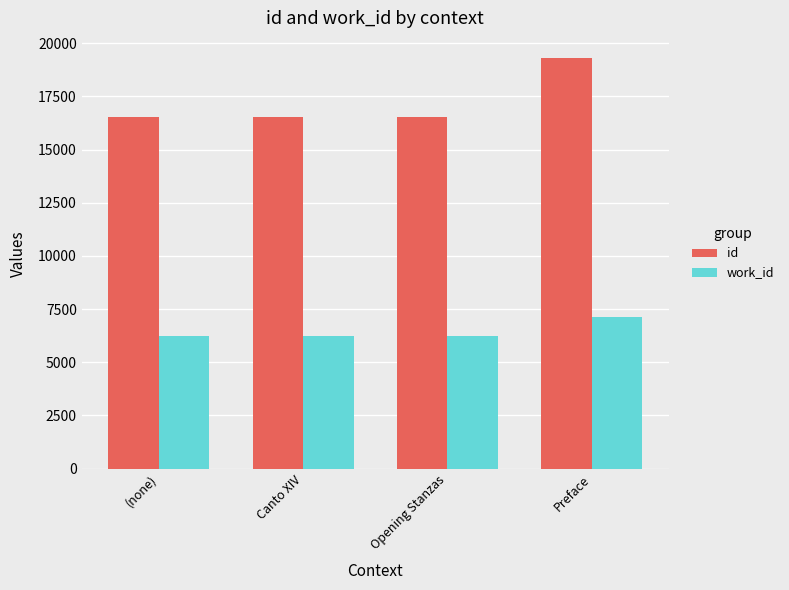

The value of id at Canto XIV is 21580. True or false?

False